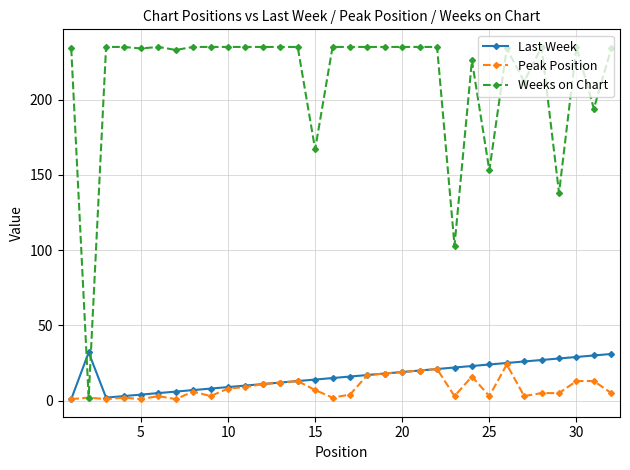

True or false: Weeks on Chart has more than 2 interior local peaks.

True